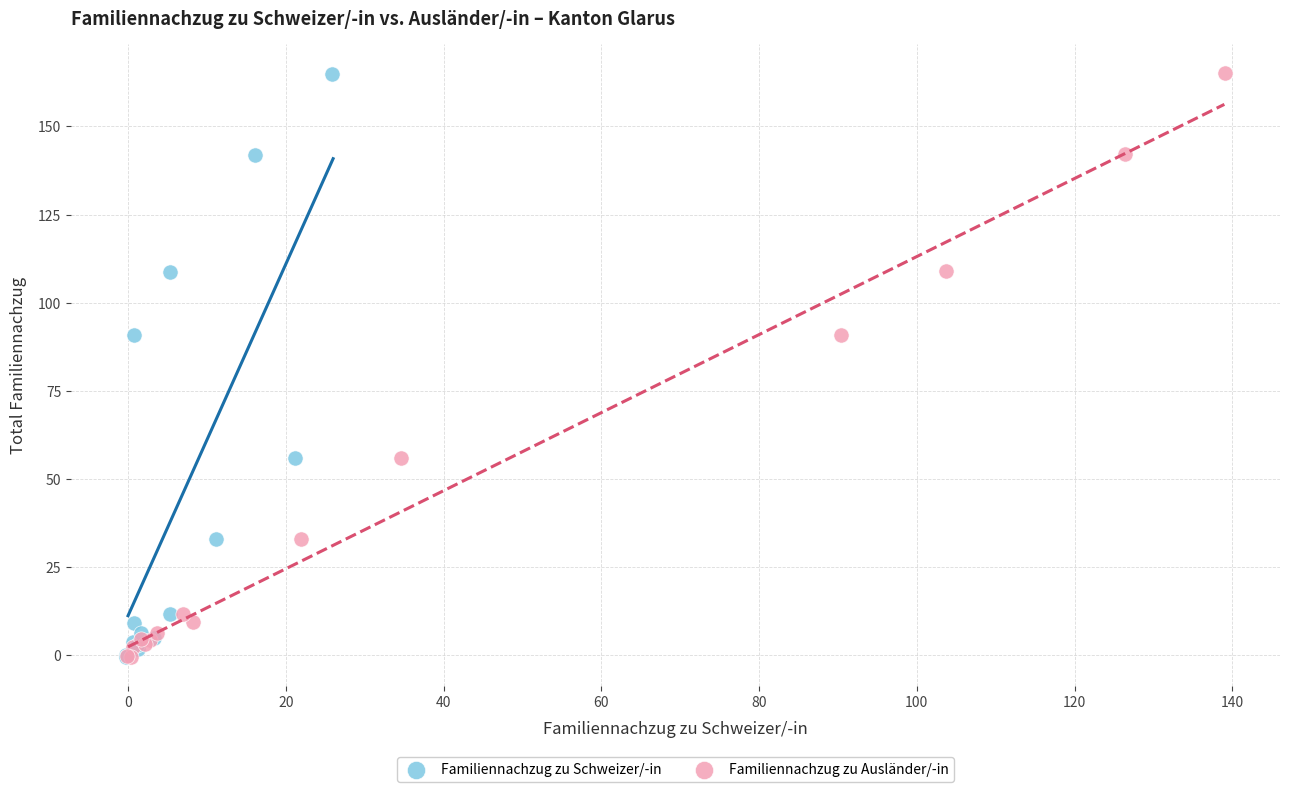

What are all the series names shown in the legend?

Familiennachzug zu Schweizer/-in, Familiennachzug zu Ausländer/-in